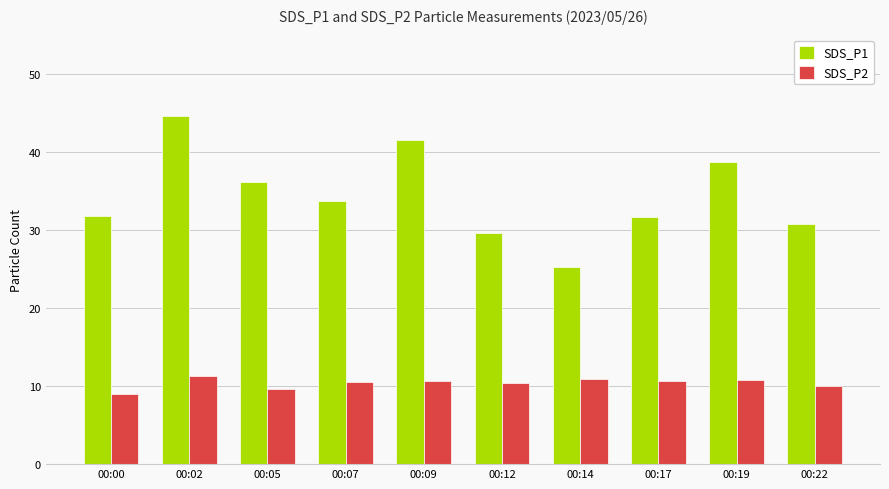

What is the minimum value for SDS_P2?

9.0